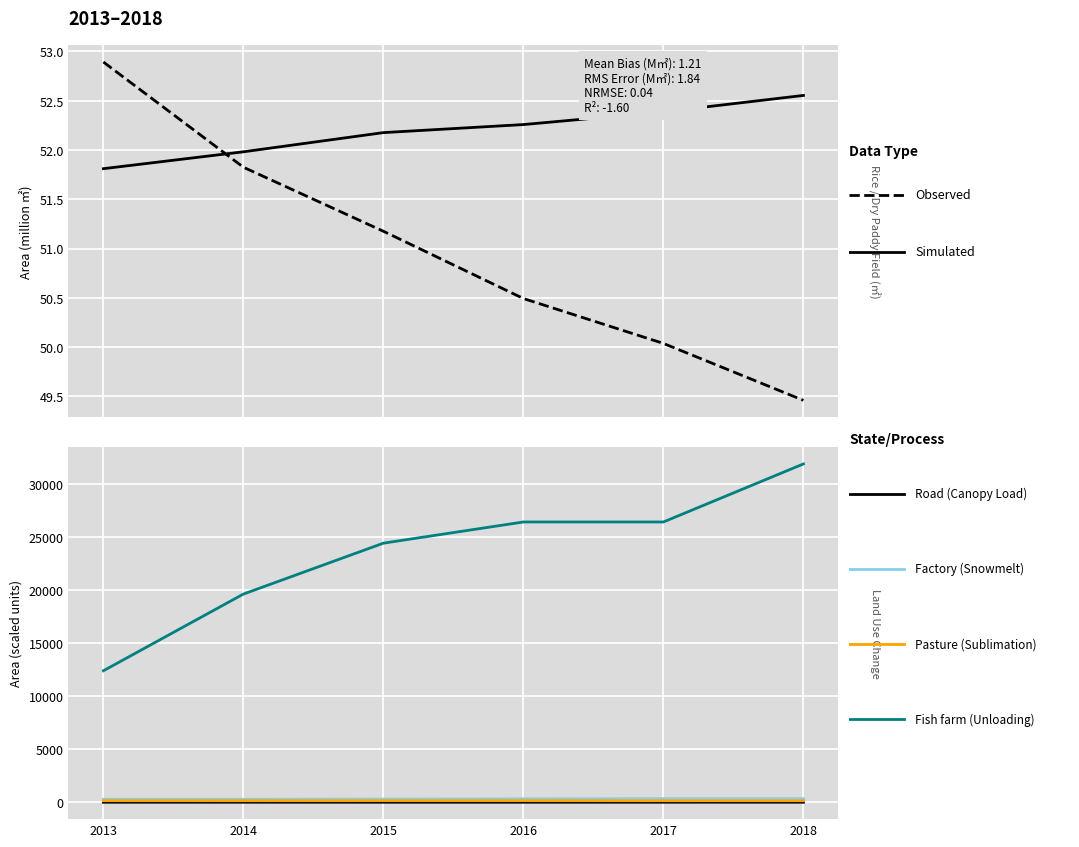

What is the value of the Road (Canopy Load) point at the 4th from the left?

24.2